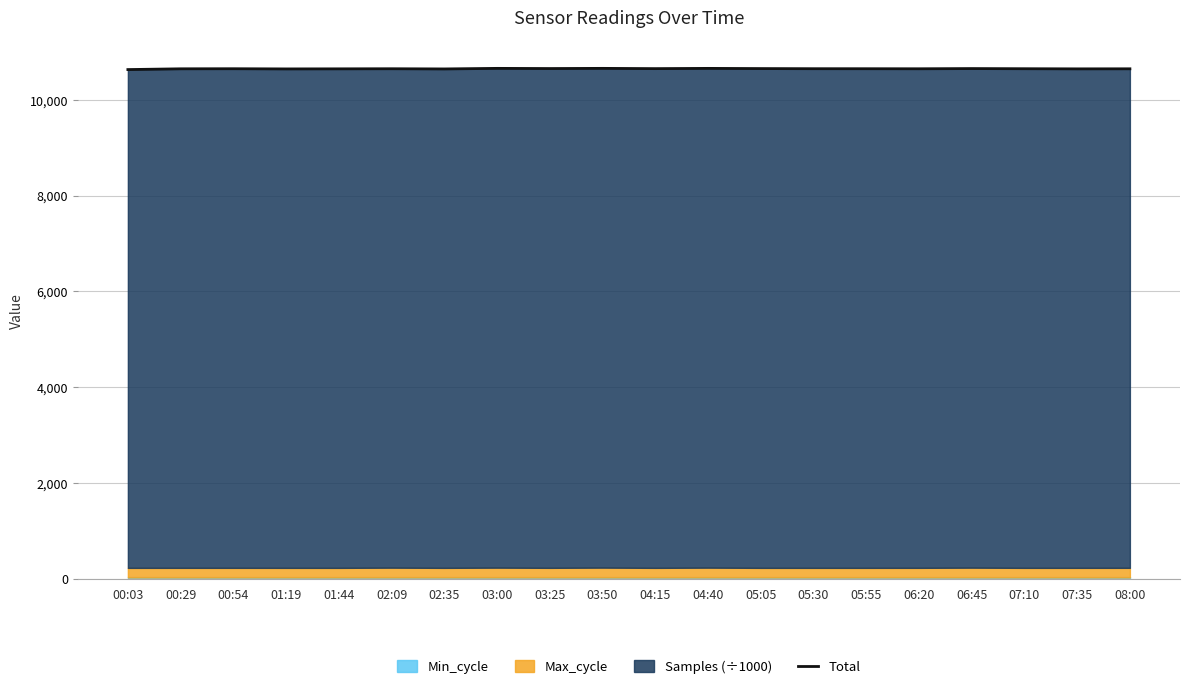

What position from the left is 04:15?

11